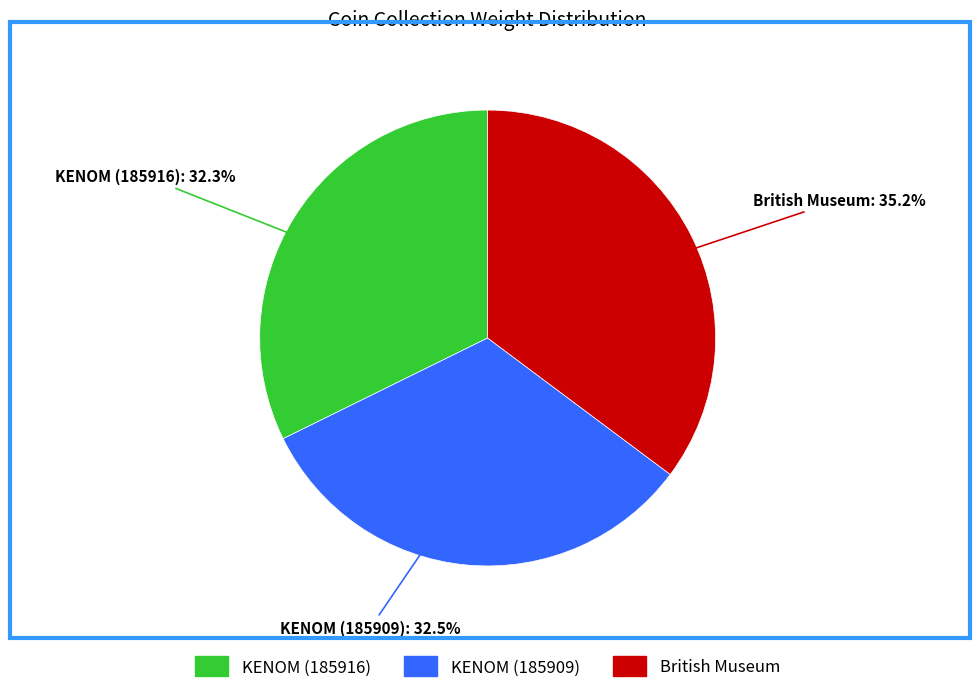

Does KENOM (185916) represent more than half of the total?

No